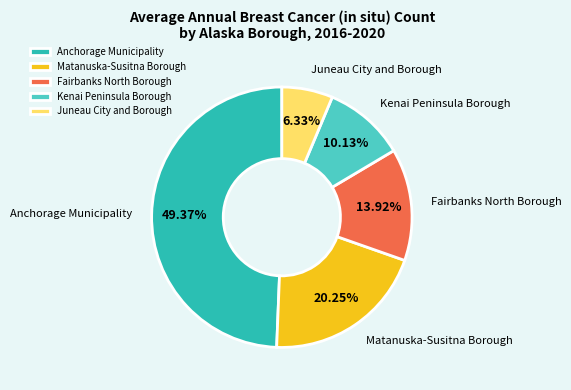

Combined, do Juneau City and Borough and Kenai Peninsula Borough account for over 50%?

No